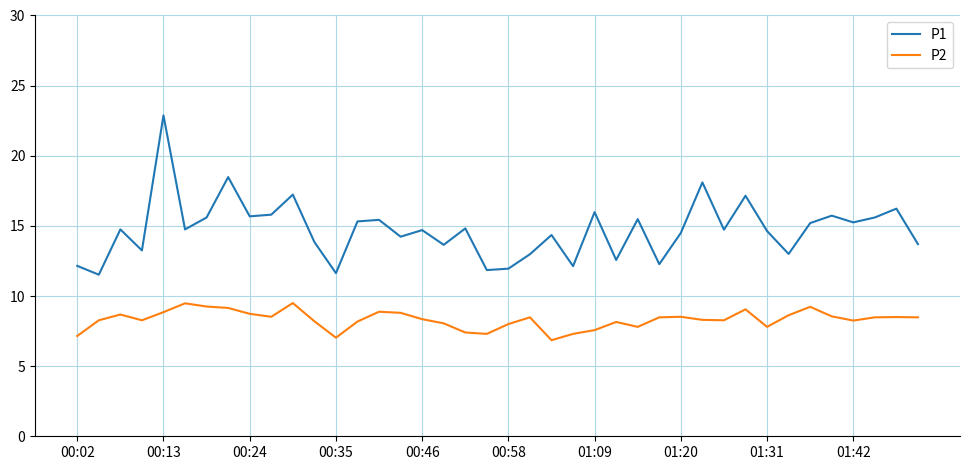

List the series in order of their overall mean, lowest first.

P2, P1